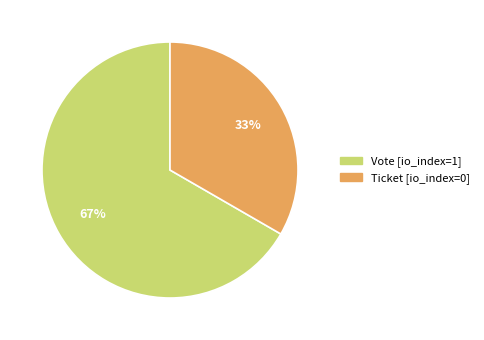

How many segments does this pie chart have?

2